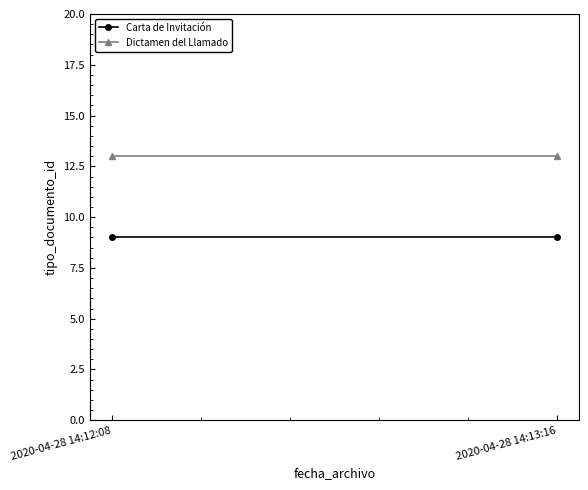

Is it true that Dictamen del Llamado equals 13 at 2020-04-28 14:12:08?

True